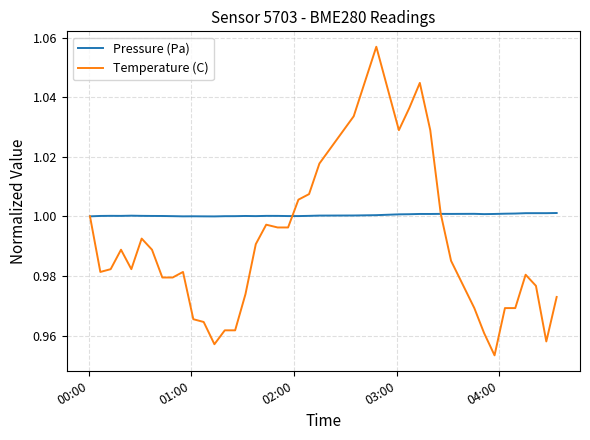

Which series has the largest total across all categories?

Pressure (Pa)